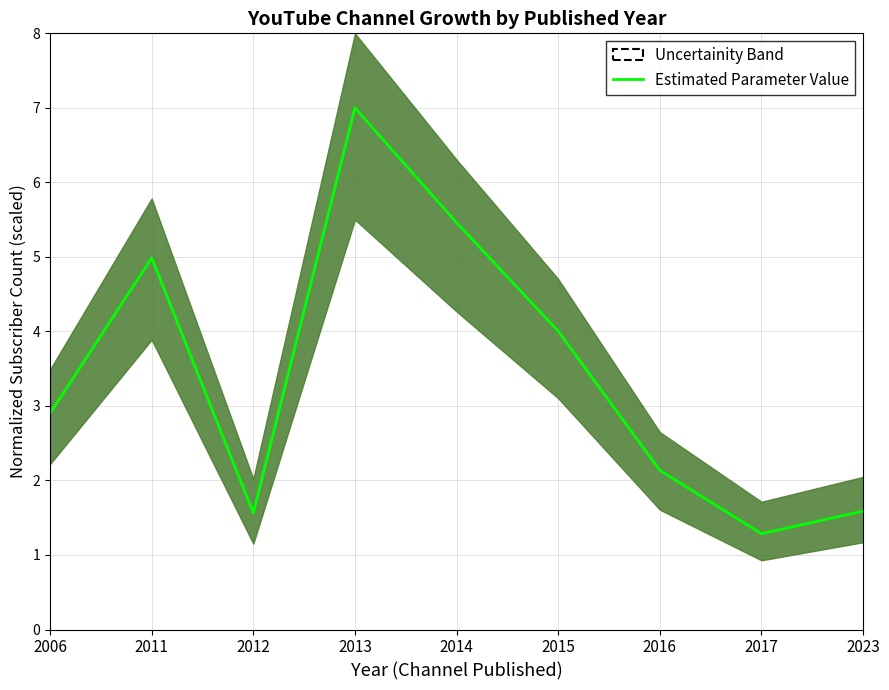

How many values are below 2?

3